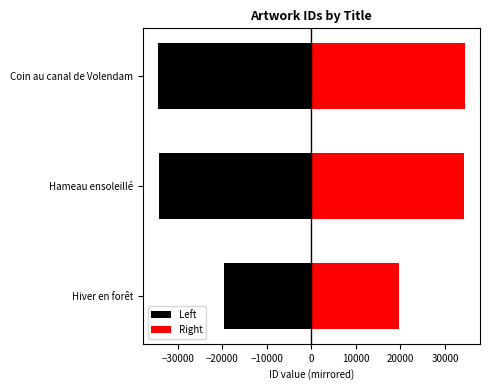

What is the spread (max minus min) of values at Coin au canal de Volendam?

68811.0